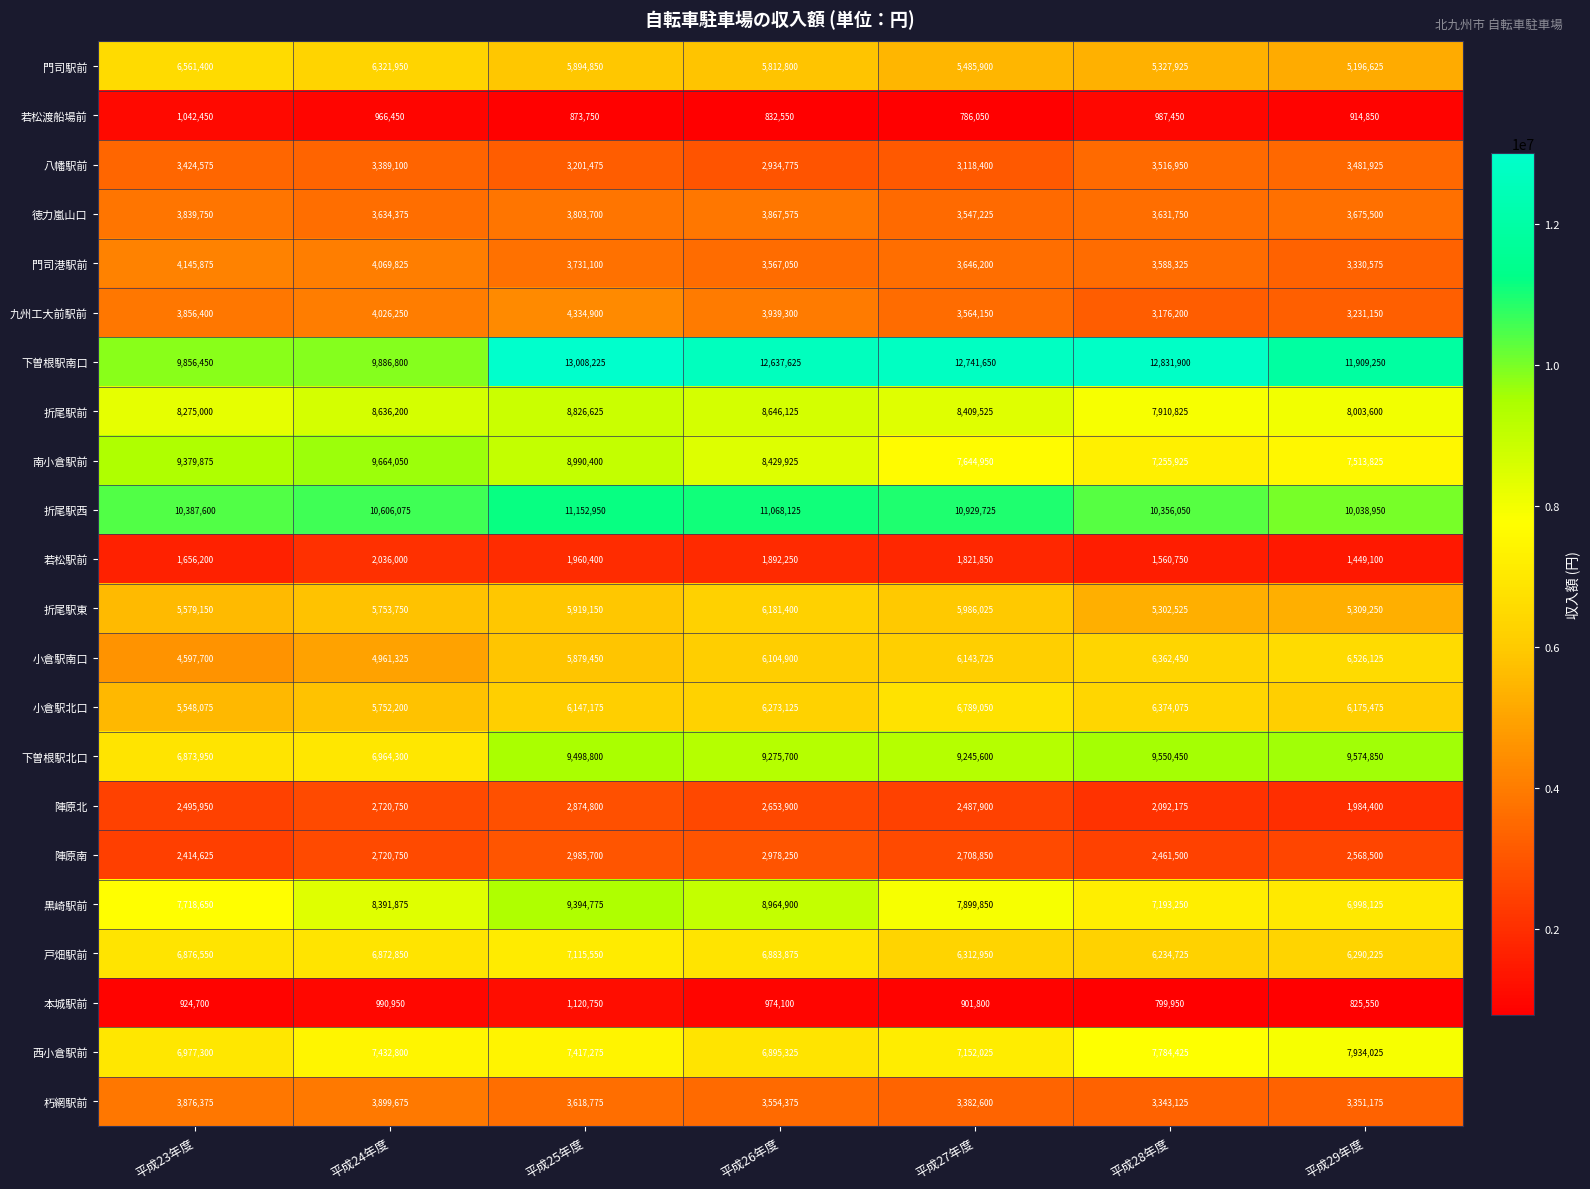

At 平成27年度, list the series in order from largest to smallest.

下曽根駅南口, 折尾駅西, 下曽根駅北口, 折尾駅前, 黒崎駅前, 南小倉駅前, 西小倉駅前, 小倉駅北口, 戸畑駅前, 小倉駅南口, 折尾駅東, 門司駅前, 門司港駅前, 九州工大前駅前, 徳力嵐山口, 朽網駅前, 八幡駅前, 陣原南, 陣原北, 若松駅前, 本城駅前, 若松渡船場前